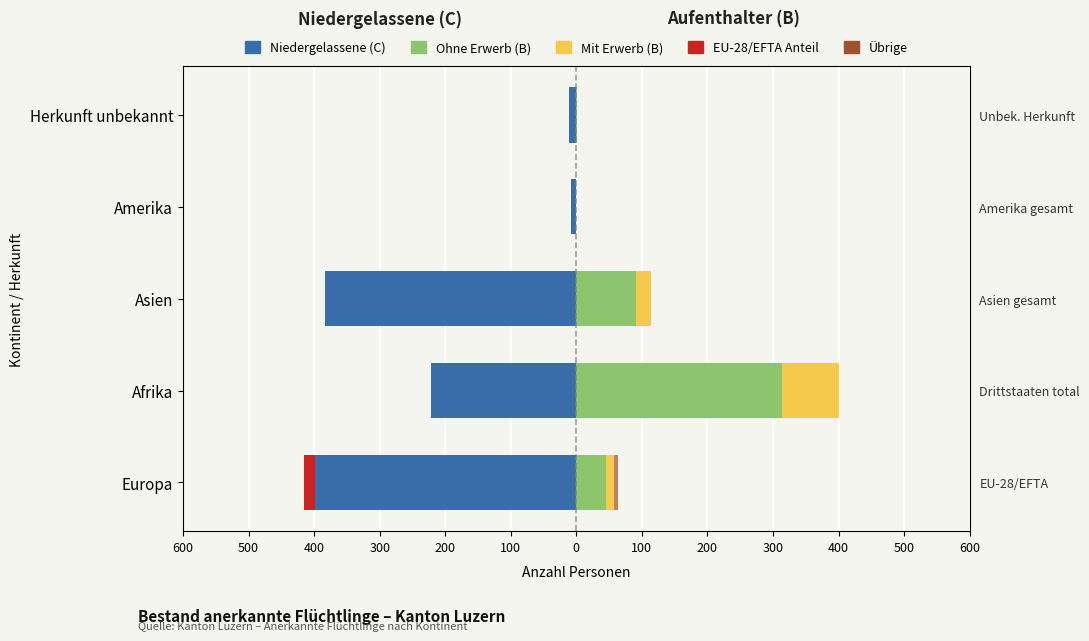

What is the difference between the highest and lowest values at 600?

460